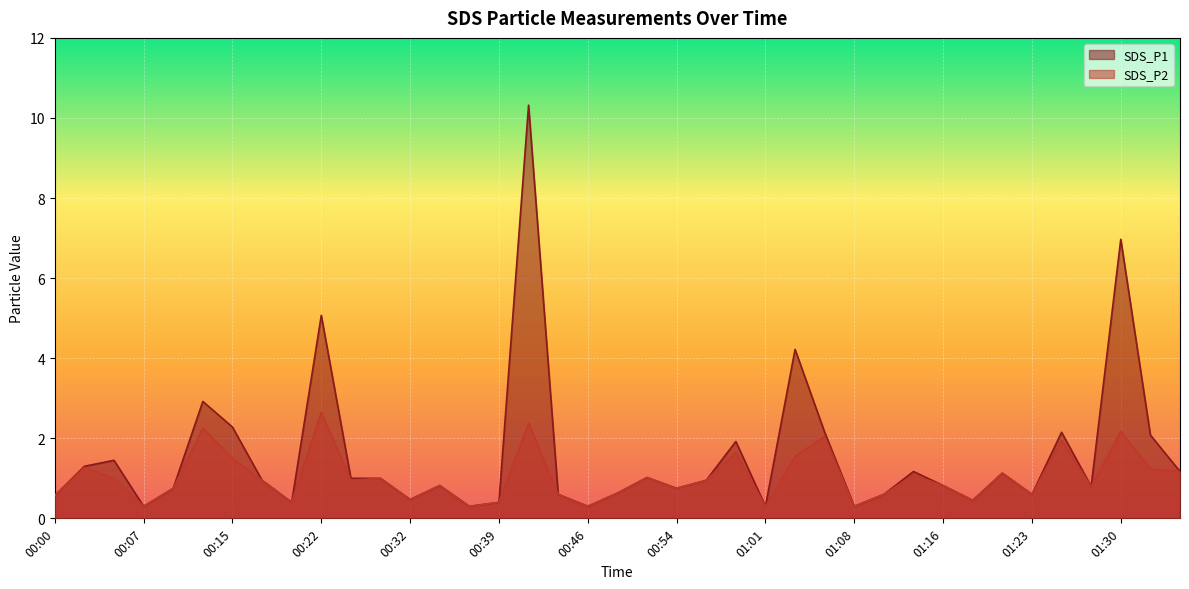

What is the average value of the SDS_P1 series?

1.6